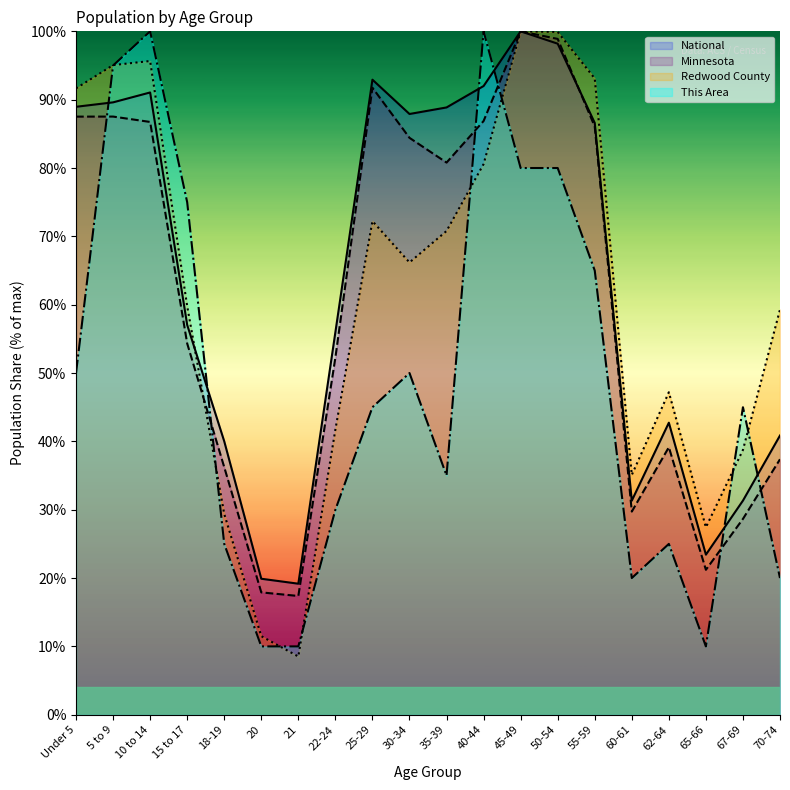

Where is This Area nearest to the value 55?

Under 5